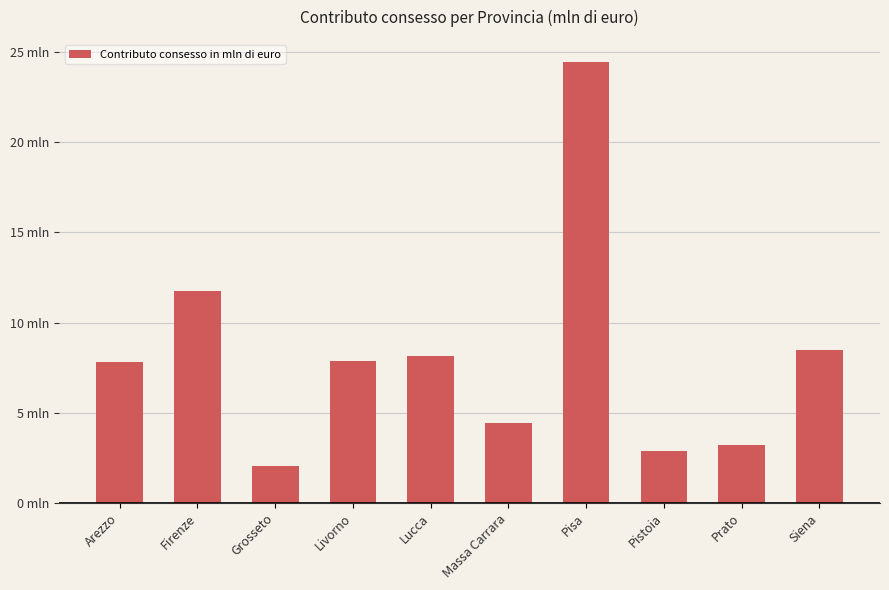

List the labels in order of value, smallest first.

Grosseto, Pistoia, Prato, Massa Carrara, Arezzo, Livorno, Lucca, Siena, Firenze, Pisa